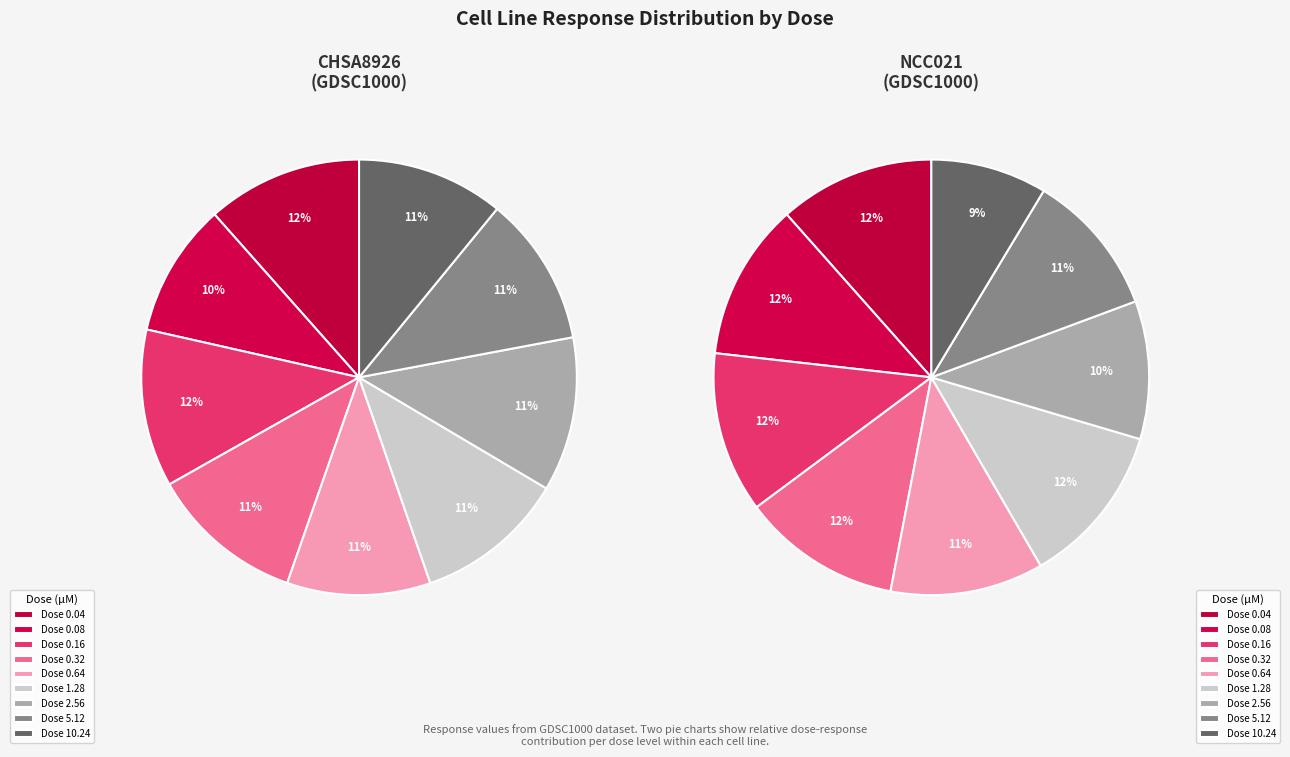

Which category has the smallest portion of the pie?

NCC021 10.24